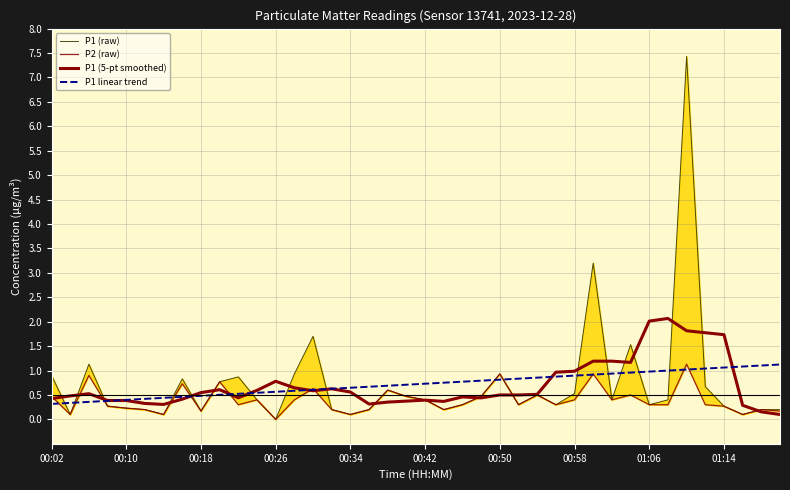

What is the difference between the P1 linear trend values at 01:06 and 30?

0.5